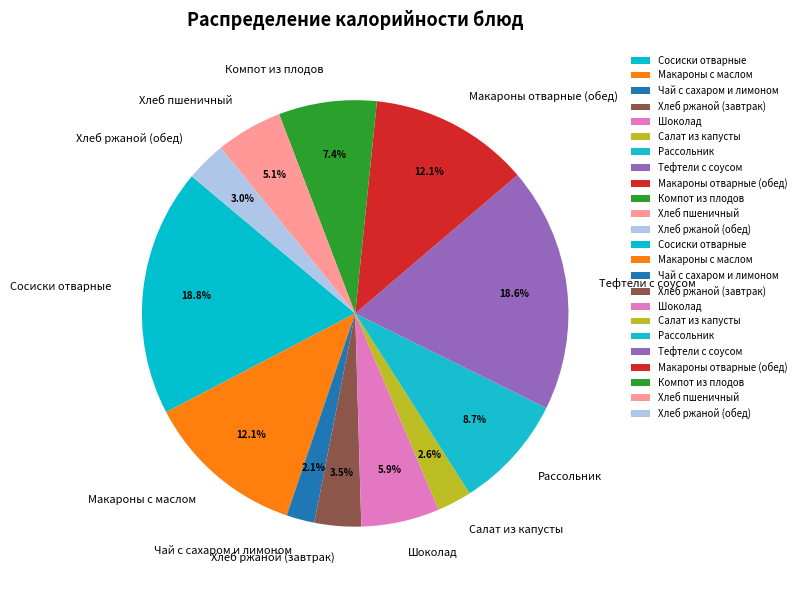

Does Компот из плодов account for over 50% of the chart?

No